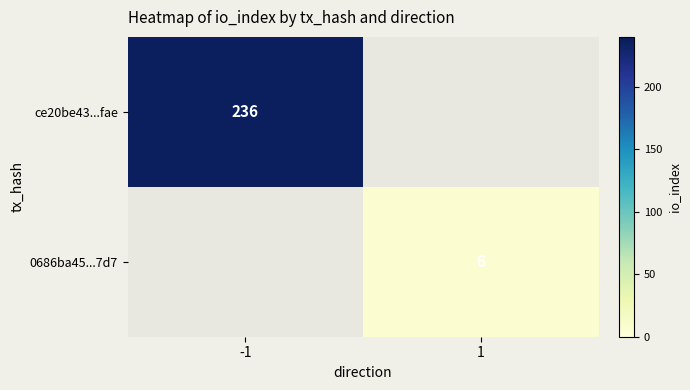

Is it true that 0686ba45...7d7 equals 4 at 1?

False